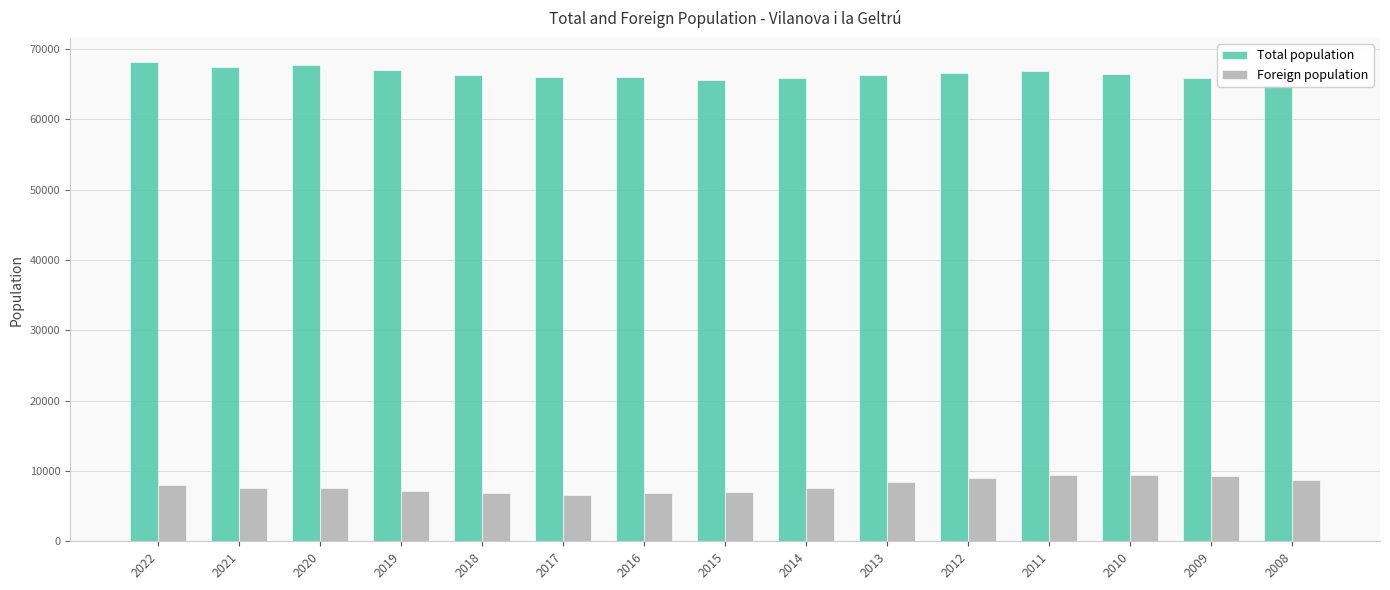

How many data points in Foreign population are less than 7622?

7